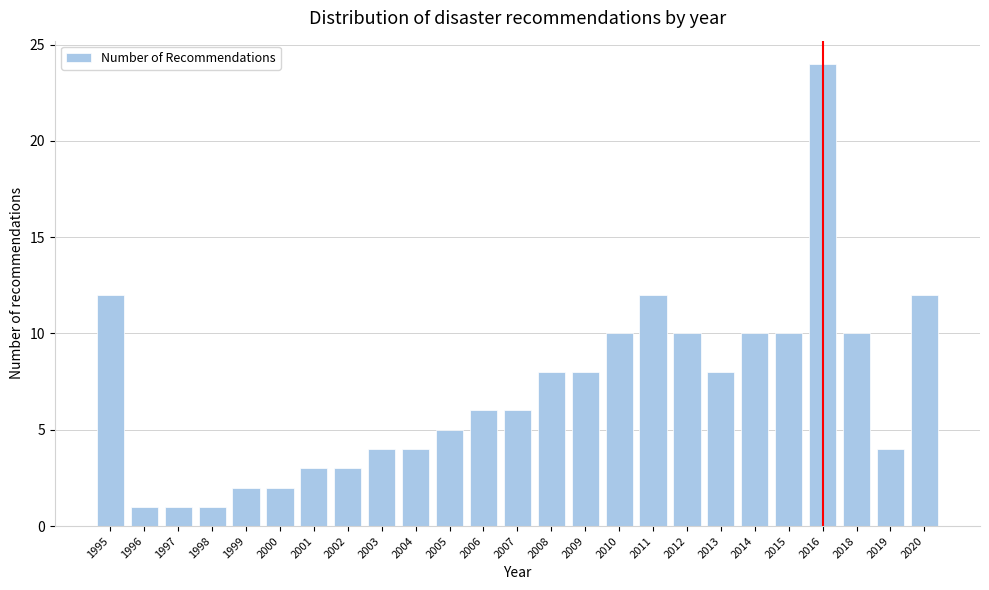

Reading right to left, transcribe all the data shown in this chart.

12	4	10	24	10	10	8	10	12	10	8	8	6	6	5	4	4	3	3	2	2	1	1	1	12